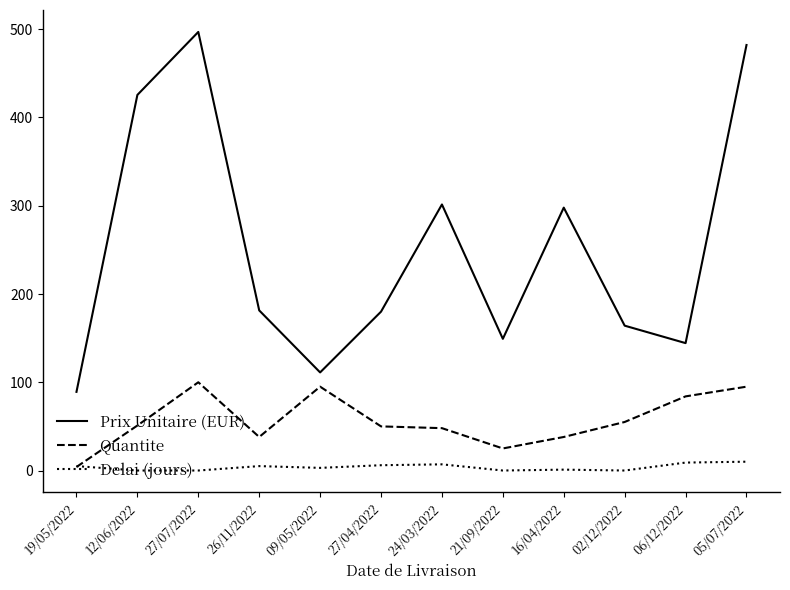

What is the difference between the maximum and second lowest values in the Quantite series?

75.0